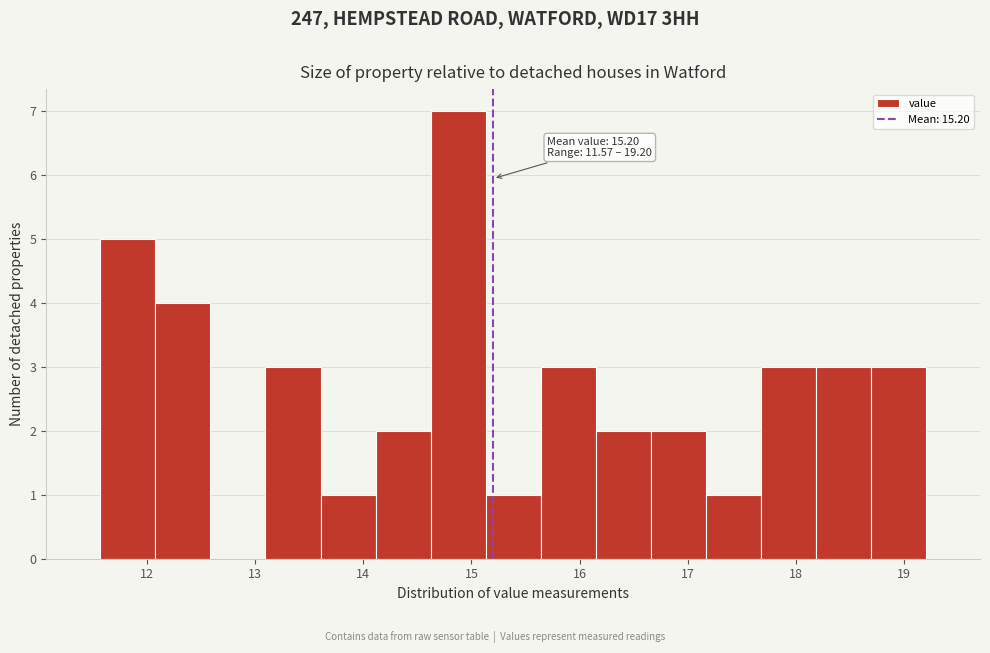

Which range on the x-axis has the tallest bar?

14.6 to 15.1